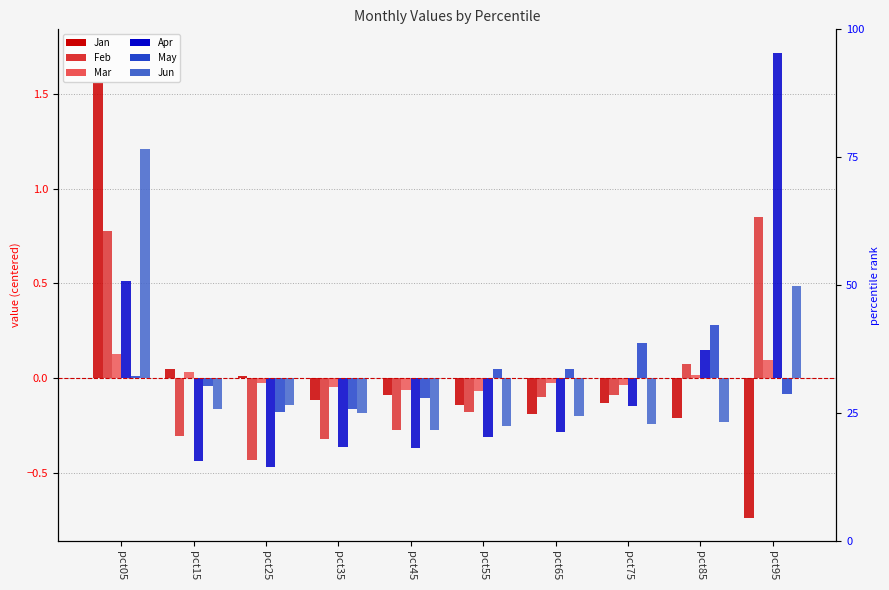

How many distinct data groups are displayed?

6